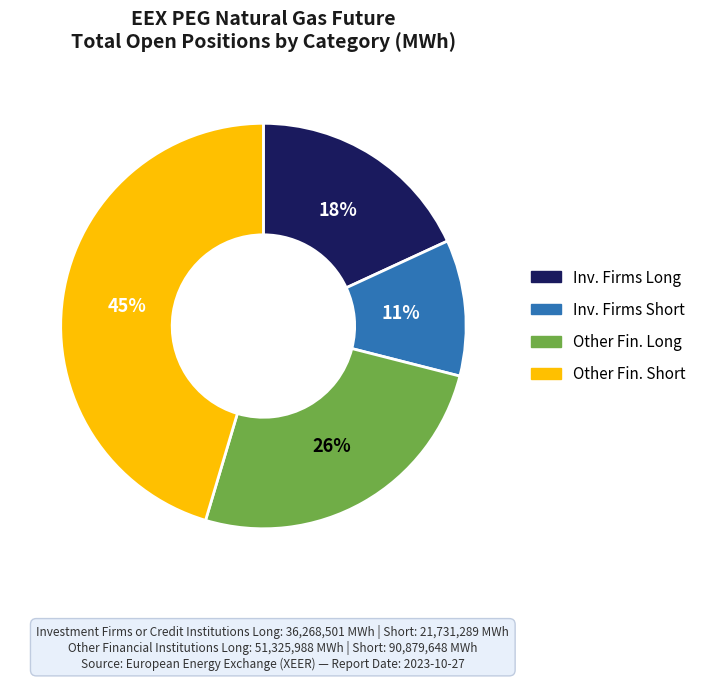

To the nearest percent, what is the average slice percentage?

25%